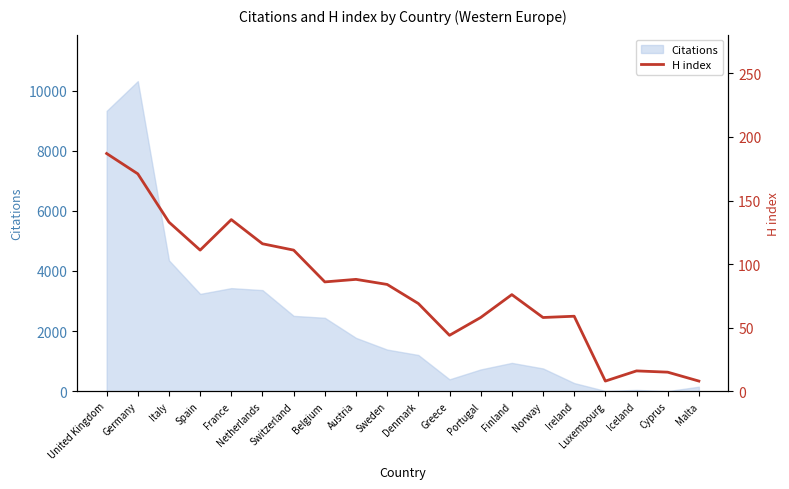

What position from the right is Sweden?

11